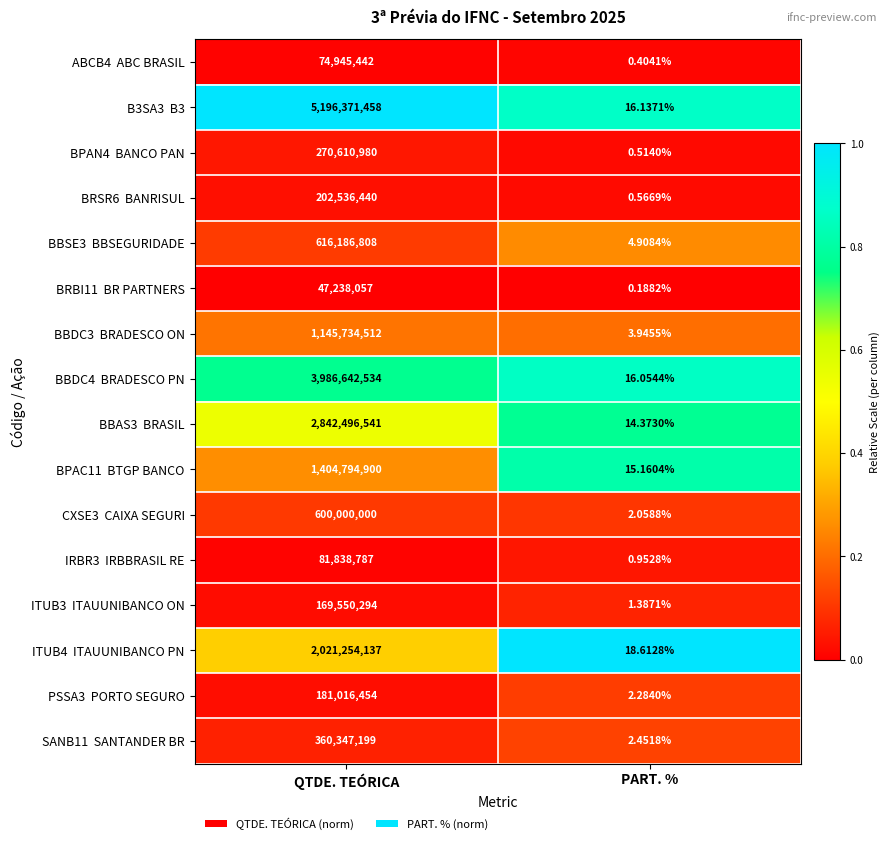

At which category is the sum across all series the highest?

QTDE. TEÓRICA